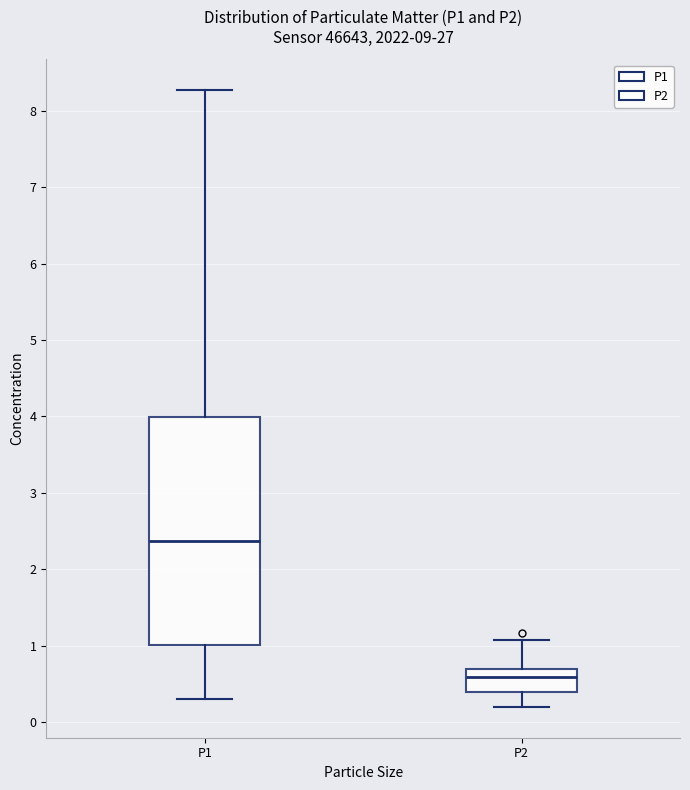

Comparing the boxes themselves (not the whiskers), which one is the tallest?

P1